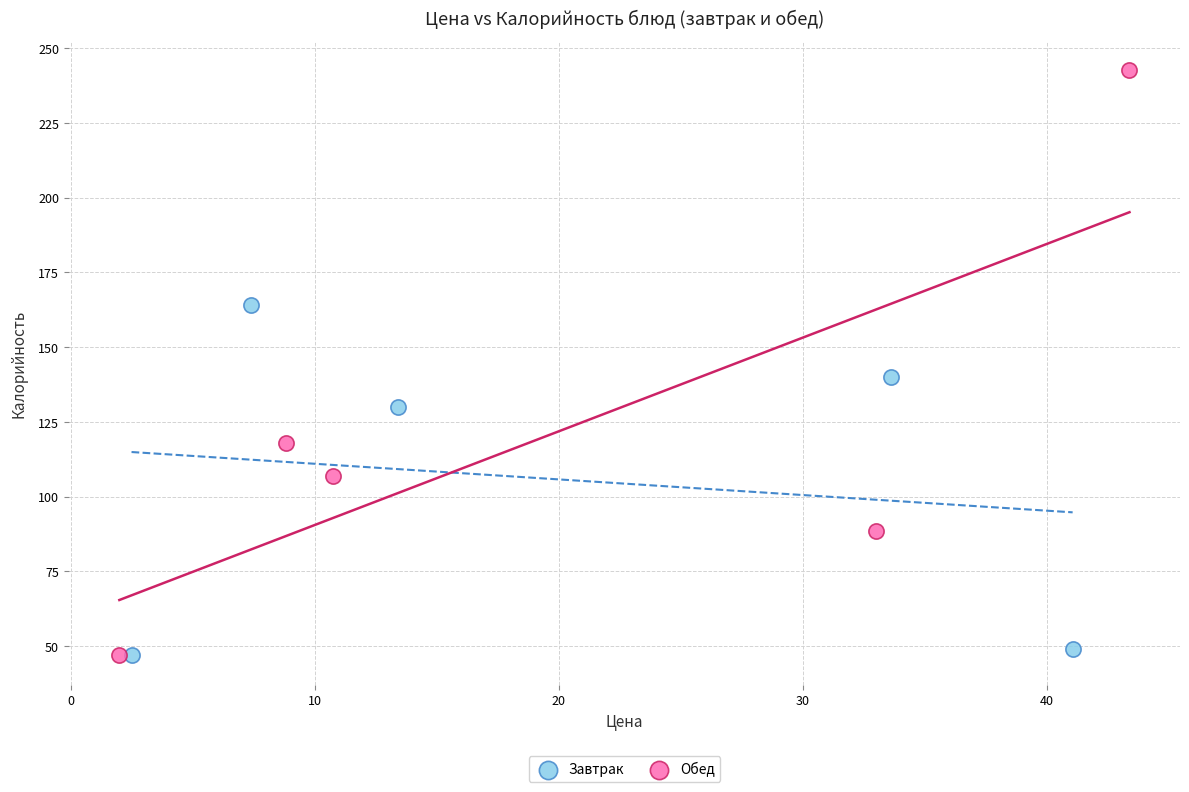

Which series has the largest Y range (max minus min)?

Обед